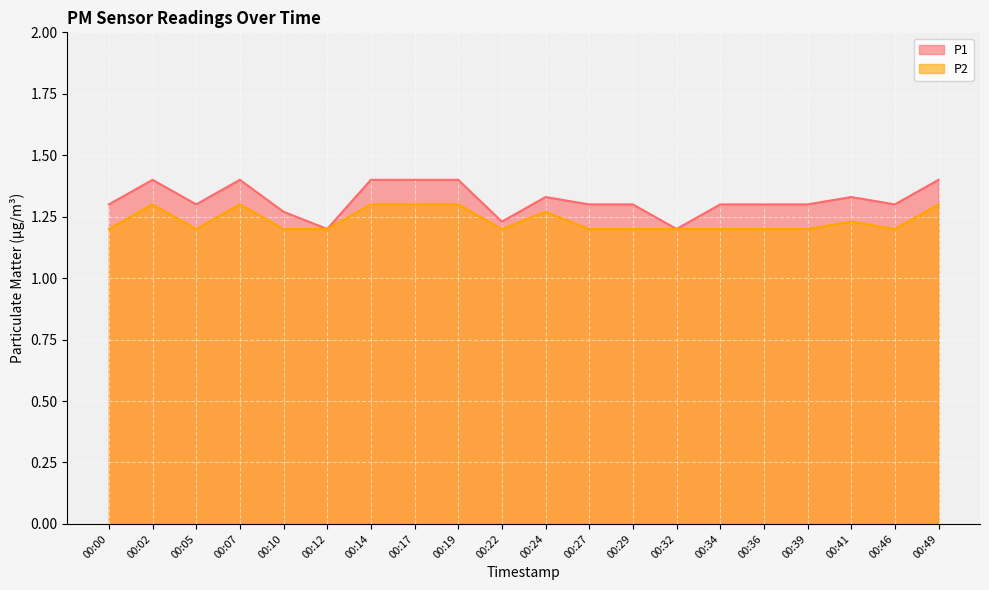

Does the chart display data point markers on the line(s)?

No